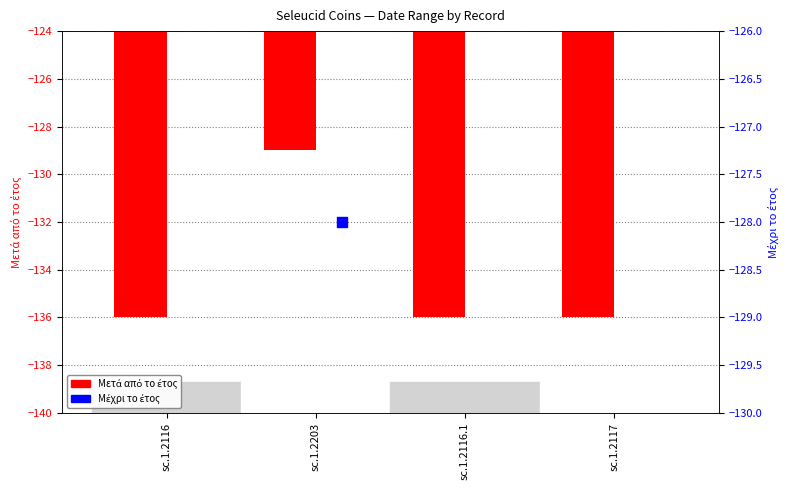

What are all the series names shown in the legend?

Μετά από το έτος, Μέχρι το έτος